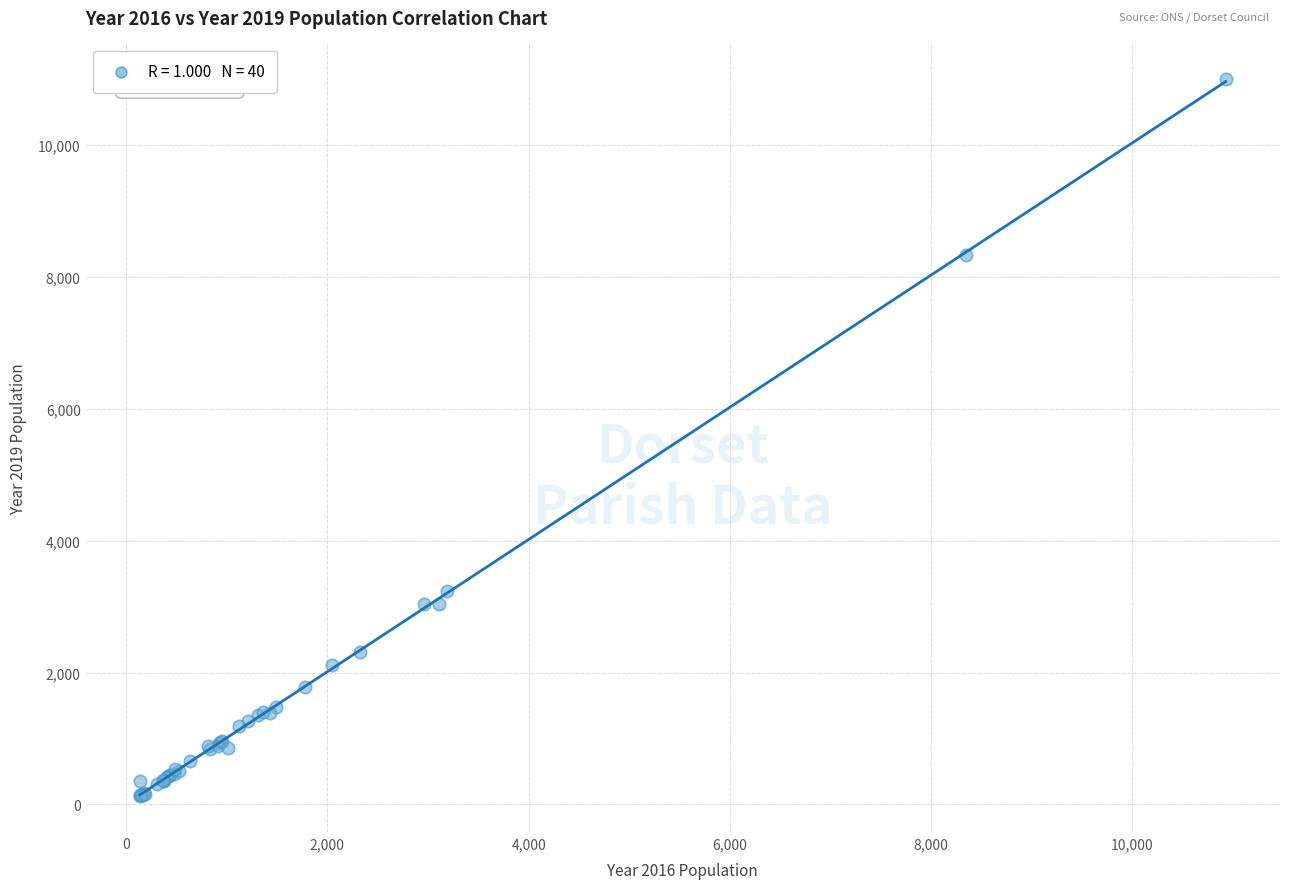

What Y value in the scatter plot is closest to 5559?

3233